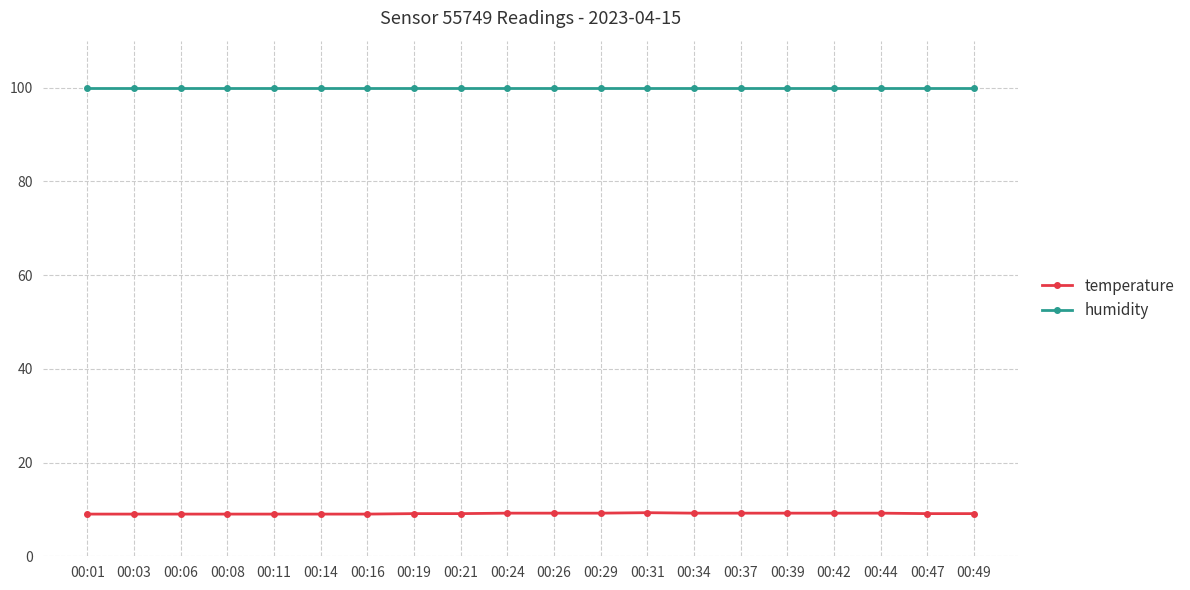

List the series in order of their overall mean, lowest first.

temperature, humidity